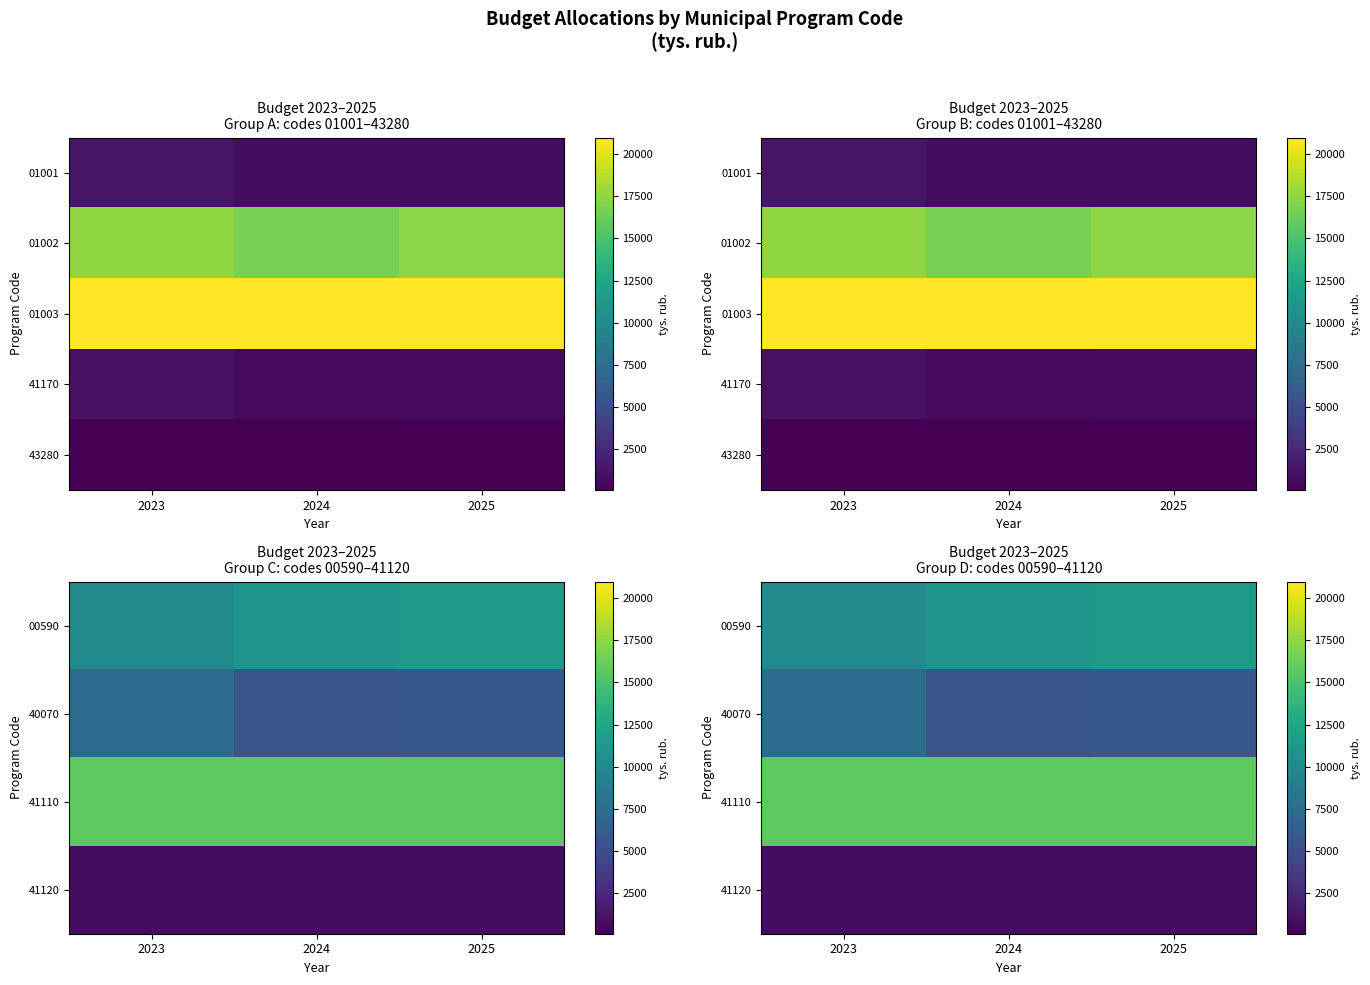

Which category has the highest value across all series?

2023